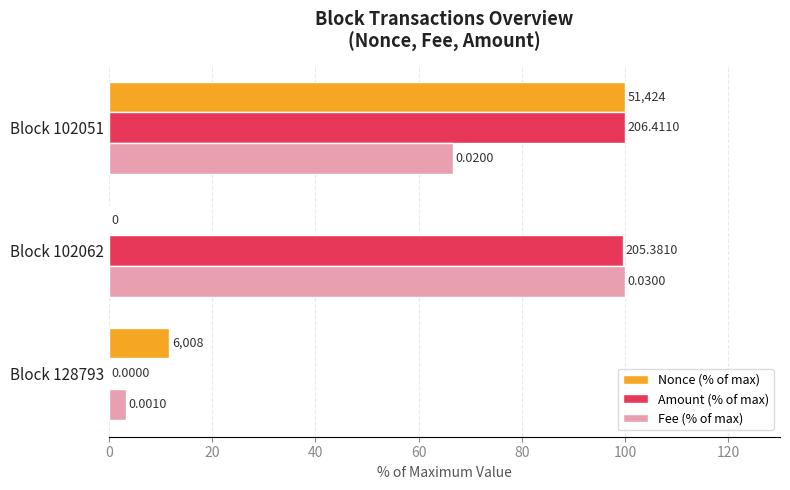

Count the Nonce (% of max) values in the range 0 to 100.

3